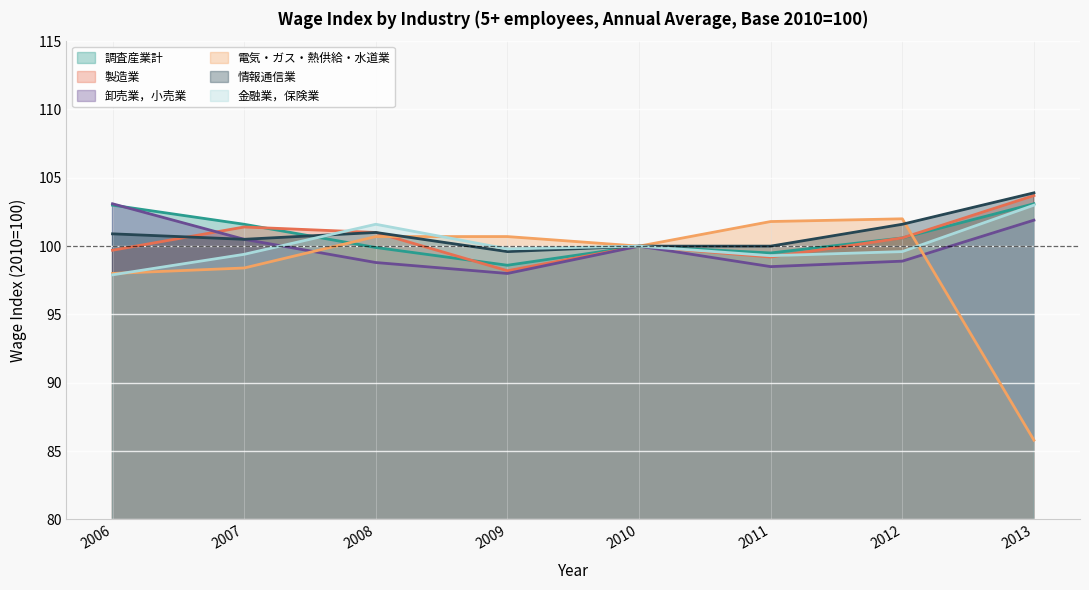

The 情報通信業 series shows 174.8 at 2006. True or false?

False